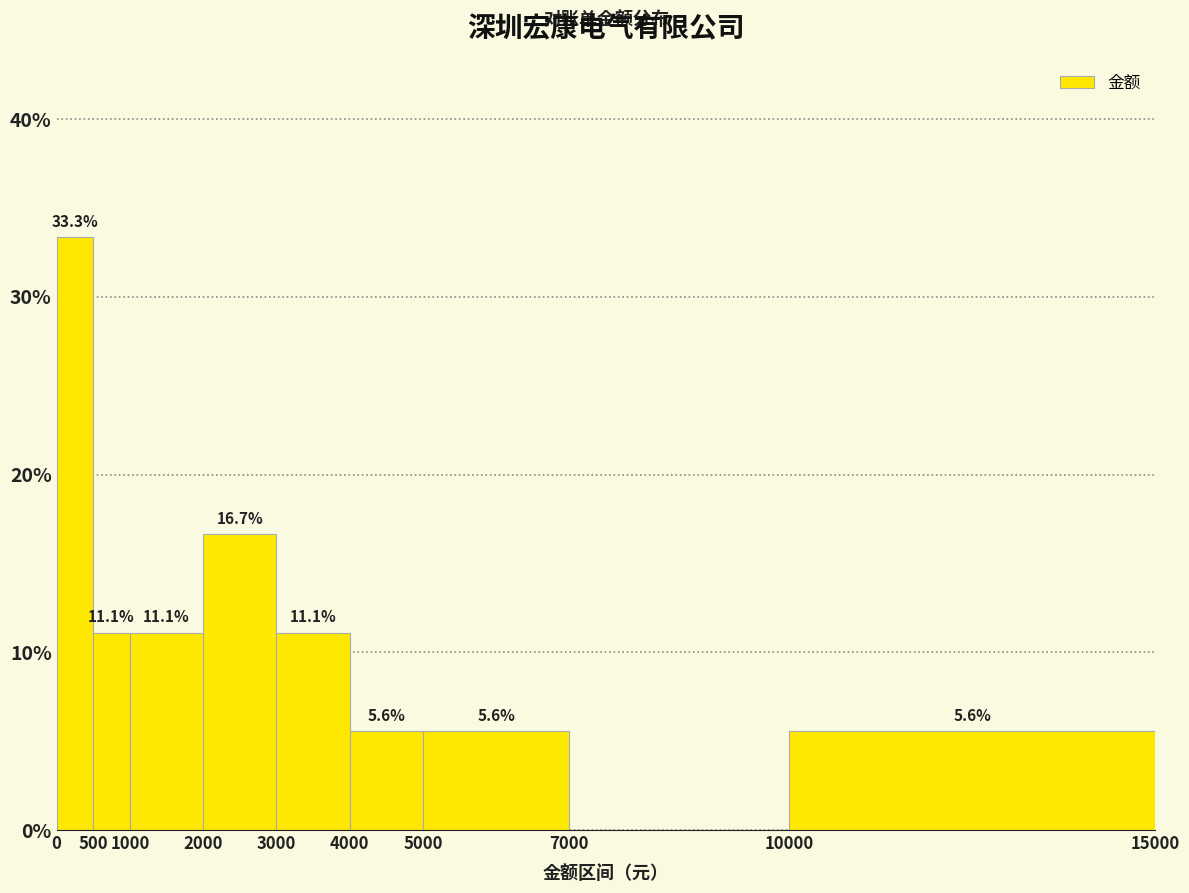

Which range on the x-axis has the tallest bar?

0 to 500